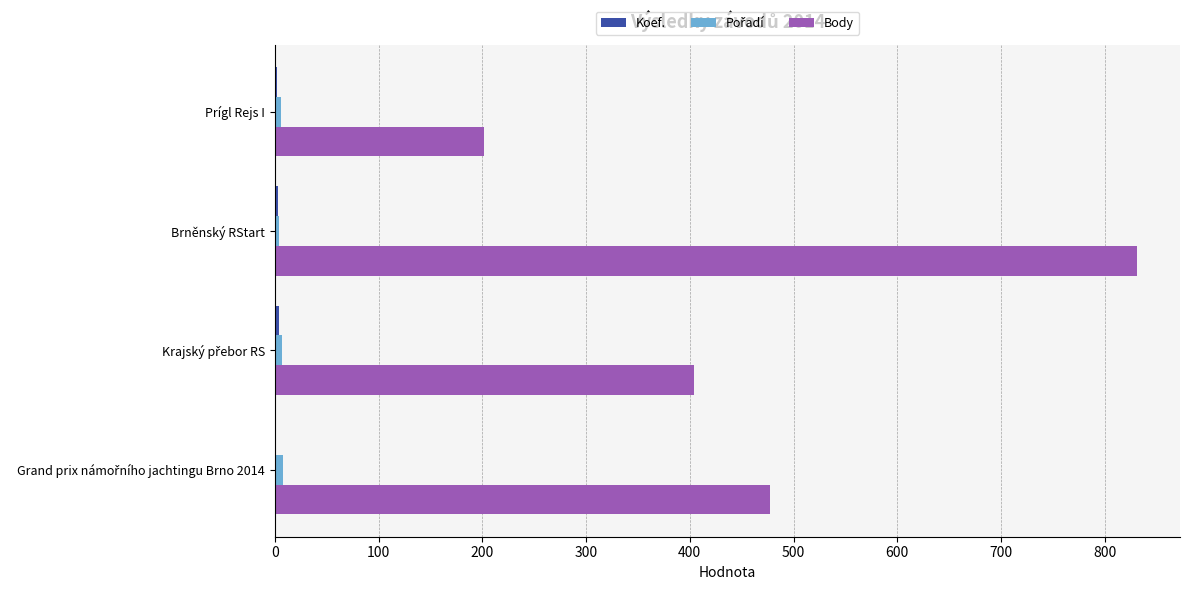

Is it true that Body equals 176 at Brněnský RStart?

False